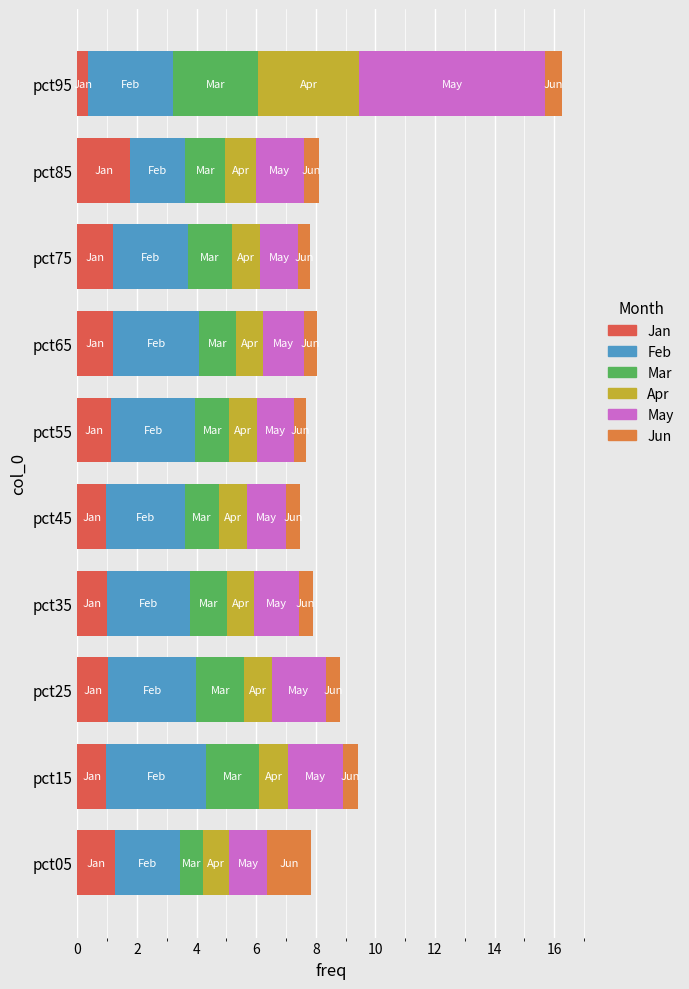

Reading left to right, transcribe all the data shown in this chart.

Jan: pct05=1.3	pct15=1.0	pct25=1.0	pct35=1.0	pct45=1.0	pct55=1.1	pct65=1.2	pct75=1.2	pct85=1.8	pct95=0.4
Feb: pct05=2.2	pct15=3.3	pct25=3.0	pct35=2.8	pct45=2.6	pct55=2.8	pct65=2.9	pct75=2.5	pct85=1.8	pct95=2.9
Mar: pct05=0.8	pct15=1.8	pct25=1.6	pct35=1.2	pct45=1.1	pct55=1.1	pct65=1.2	pct75=1.5	pct85=1.3	pct95=2.9
Apr: pct05=0.9	pct15=1.0	pct25=0.9	pct35=0.9	pct45=1.0	pct55=0.9	pct65=0.9	pct75=0.9	pct85=1.0	pct95=3.4
May: pct05=1.3	pct15=1.8	pct25=1.8	pct35=1.5	pct45=1.3	pct55=1.2	pct65=1.4	pct75=1.3	pct85=1.6	pct95=6.3
Jun: pct05=1.5	pct15=0.5	pct25=0.5	pct35=0.5	pct45=0.5	pct55=0.4	pct65=0.4	pct75=0.4	pct85=0.5	pct95=0.5